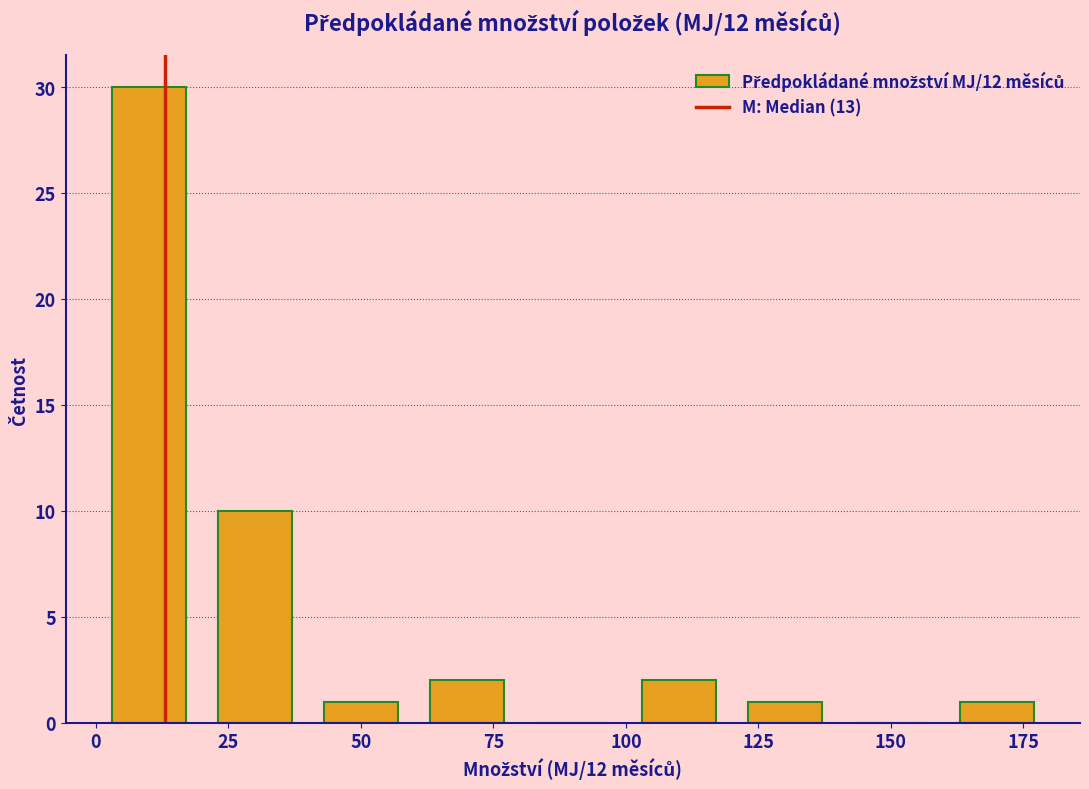

Reading left to right, list every bar in this chart as the range it spans on the x-axis followed by its height. The values are not printed on the chart, so give them approximately, as read against the axis.

0 to 20: 30
20 to 40: 10
40 to 60: 1
60 to 80: 2
80 to 100: 0
100 to 120: 2
120 to 140: 1
140 to 160: 0
160 to 180: 1